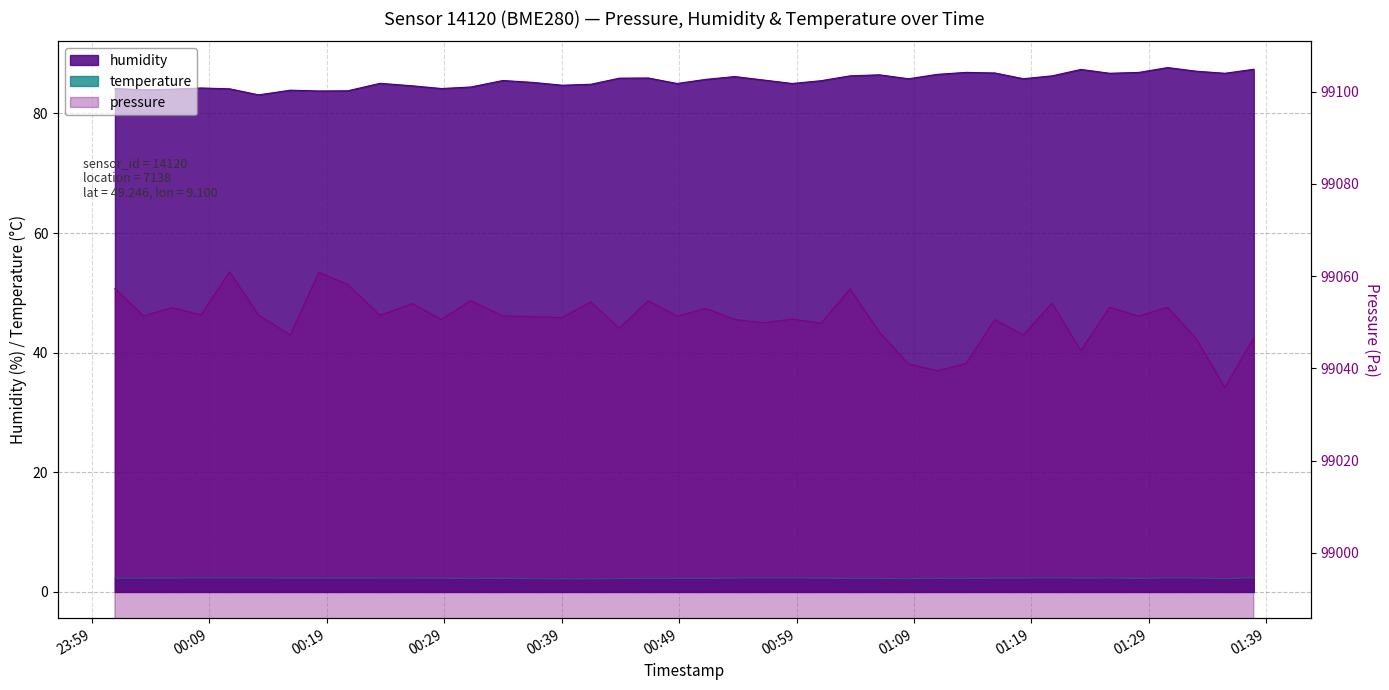

What is the difference between the maximum and minimum values in the humidity series?

4.6